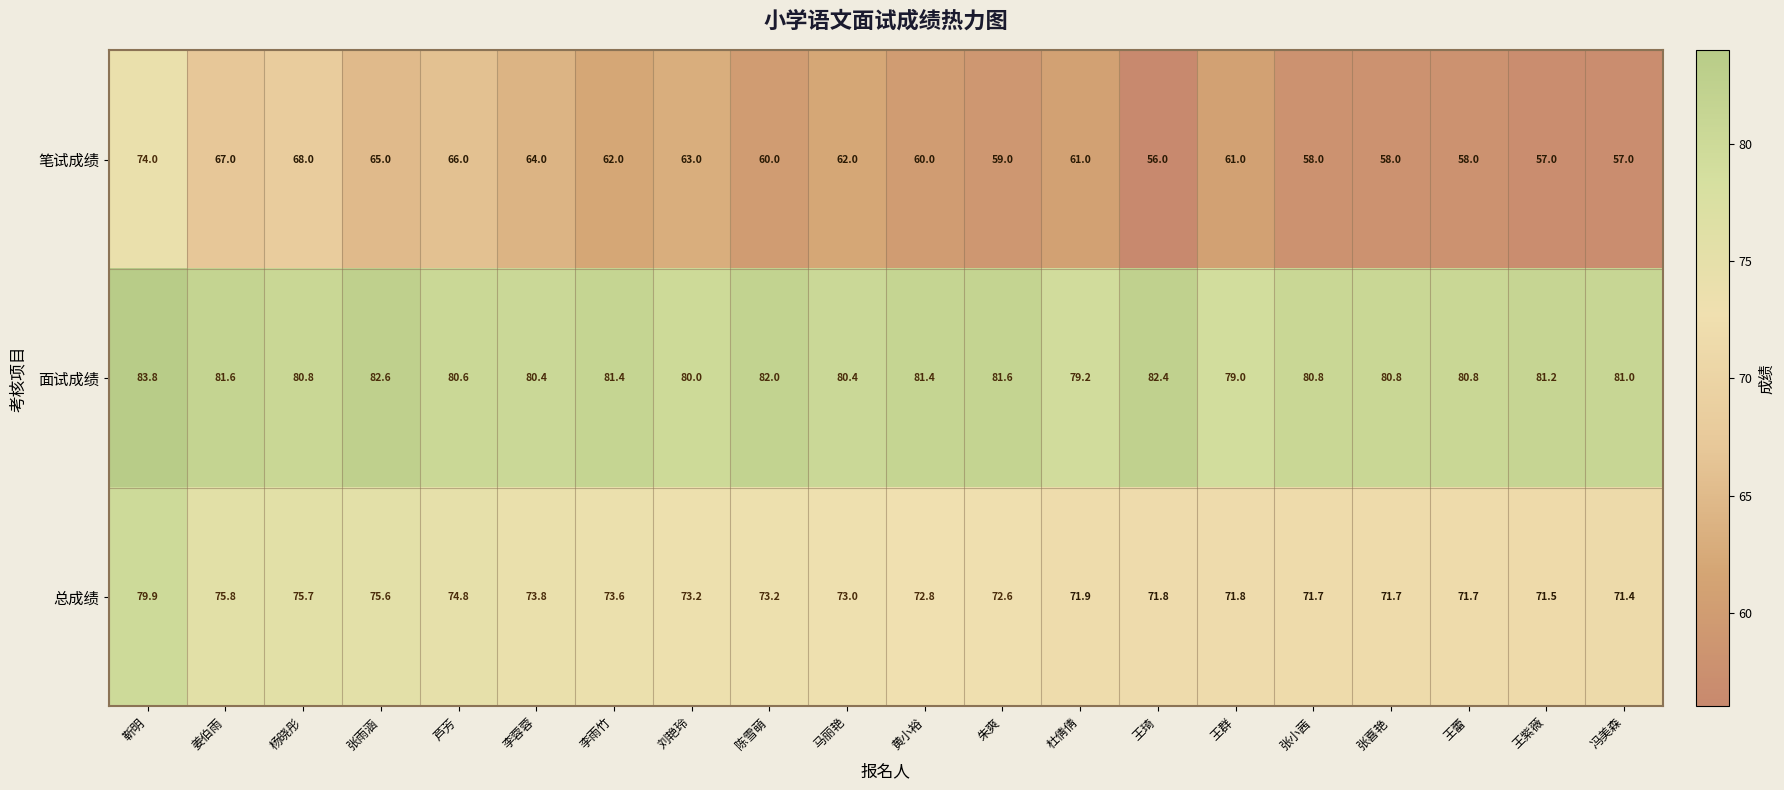

What is the maximum value shown in the chart?

83.8